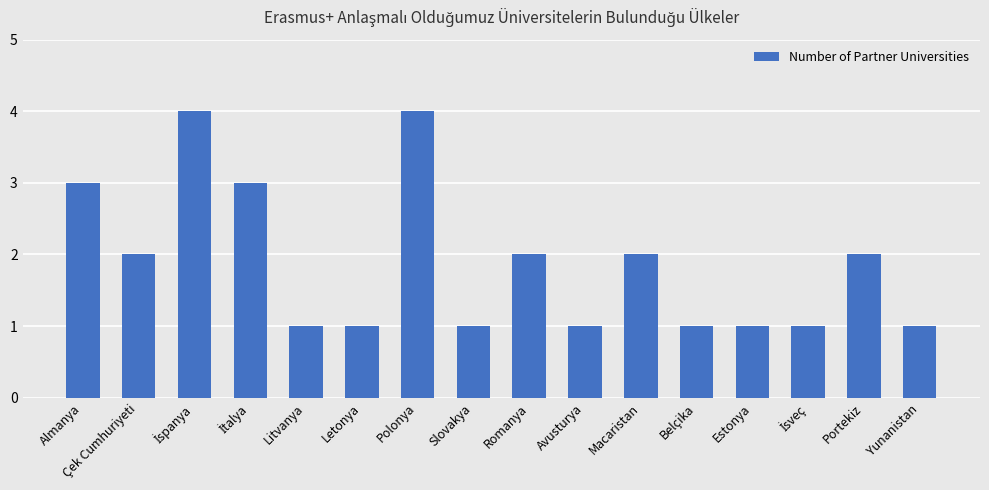

What is the change in value from Avusturya to Portekiz?

+1